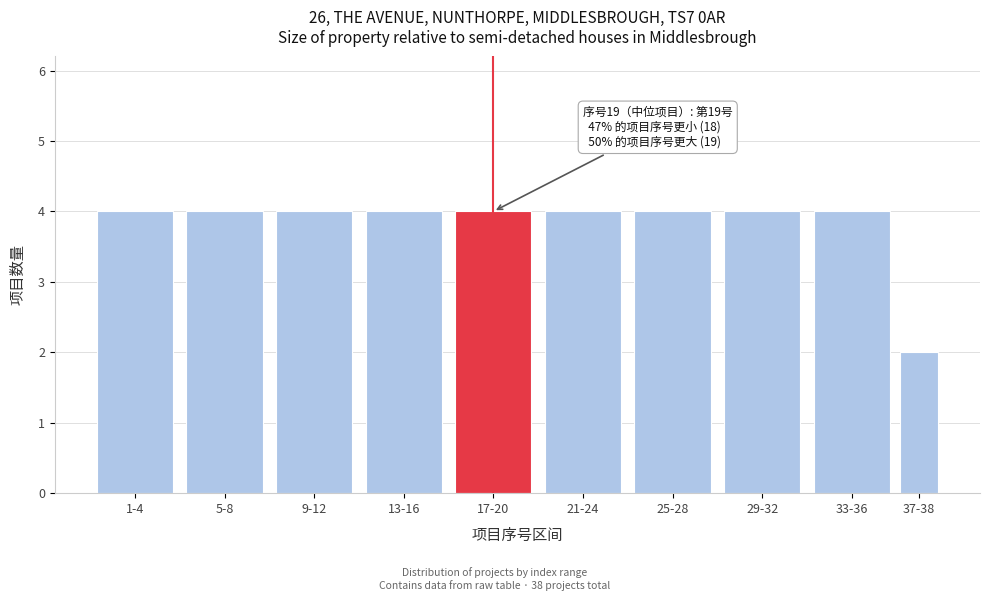

Reading right to left, transcribe all the data shown in this chart.

2	4	4	4	4	4	4	4	4	4